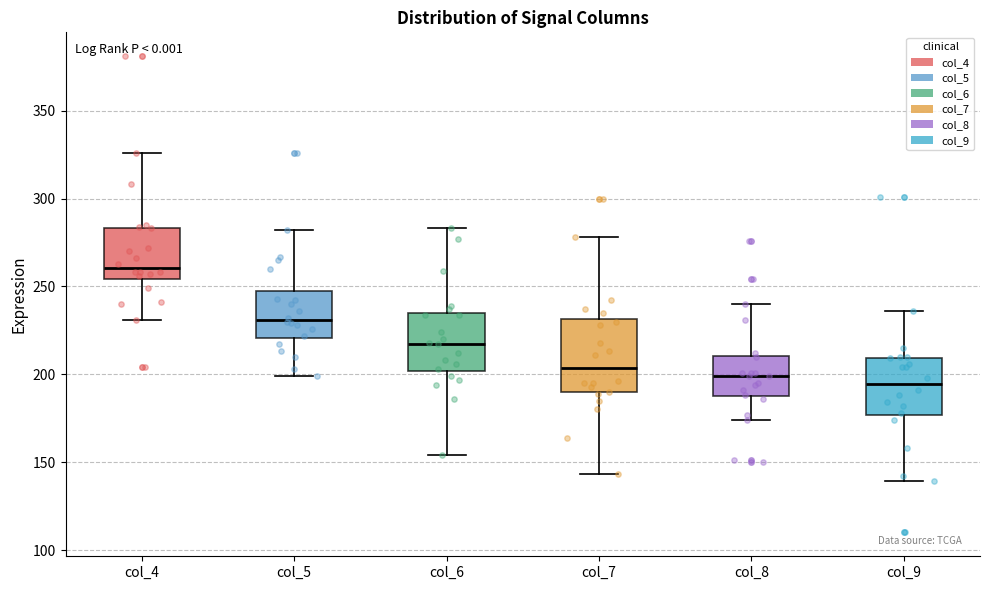

Comparing the boxes themselves (not the whiskers), which one is the tallest?

col_7